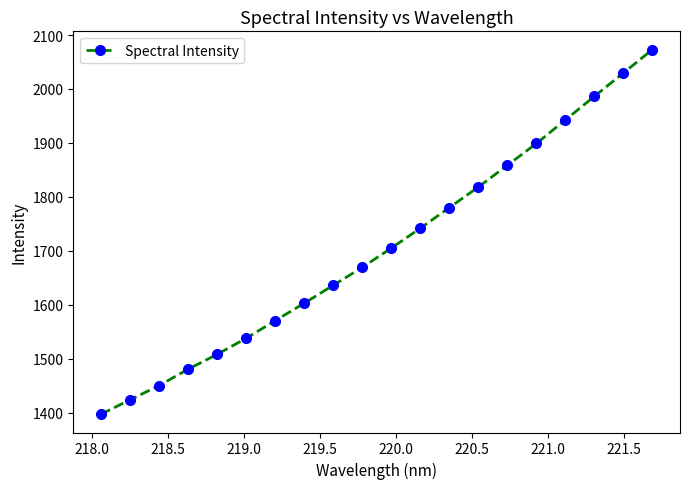

What is the difference between the second highest and minimum values?

632.6